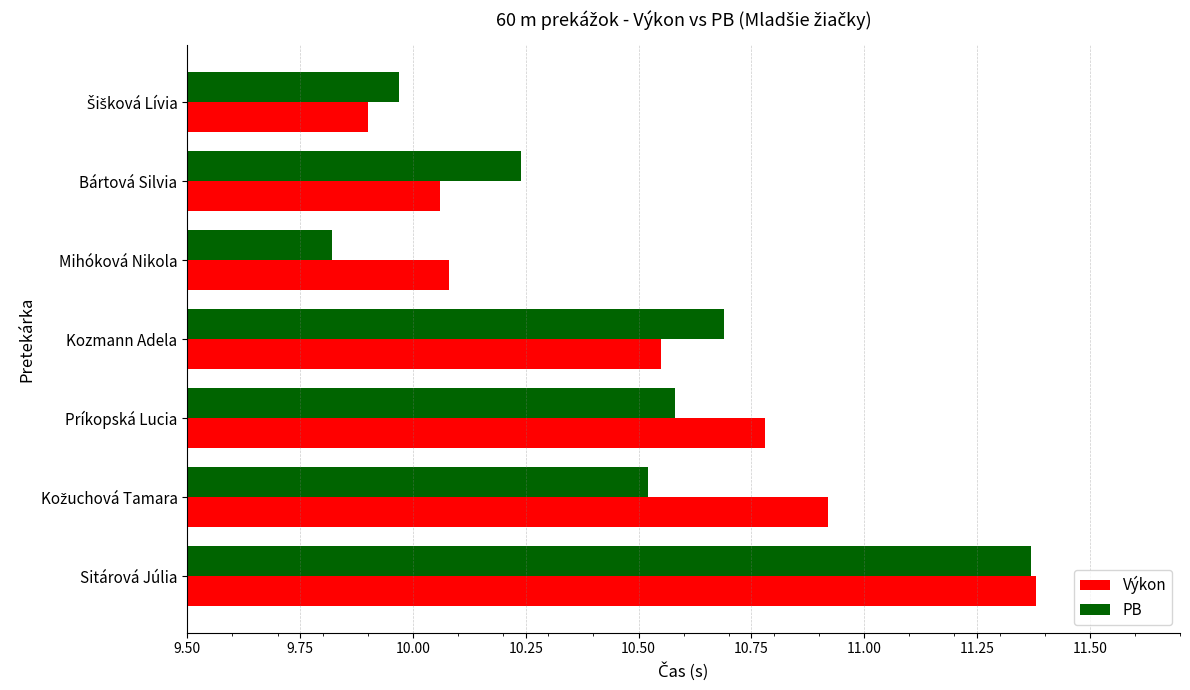

Which series changed the most between Bártová Silvia and Sitárová Júlia?

Výkon